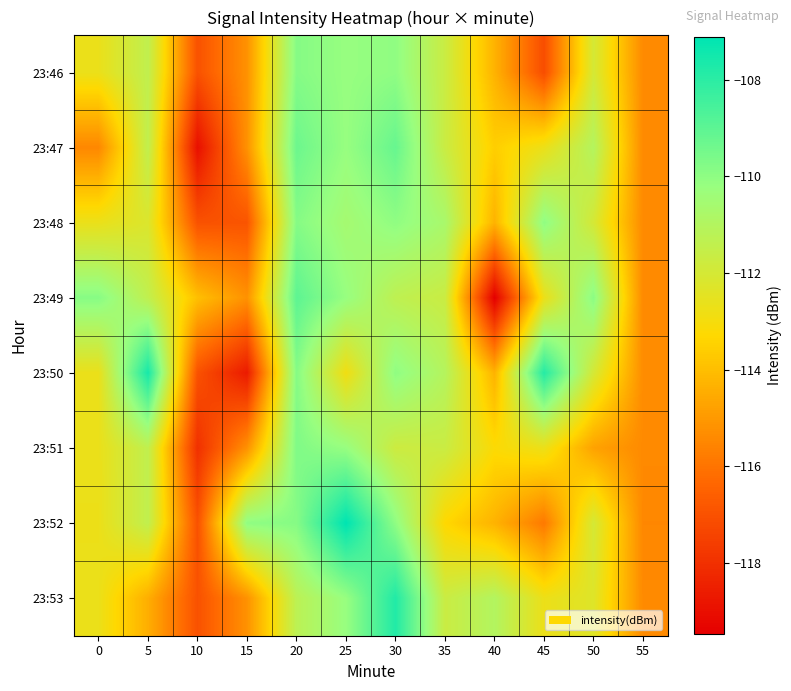

Between 5 and 25, which series saw the biggest shift?

23:50